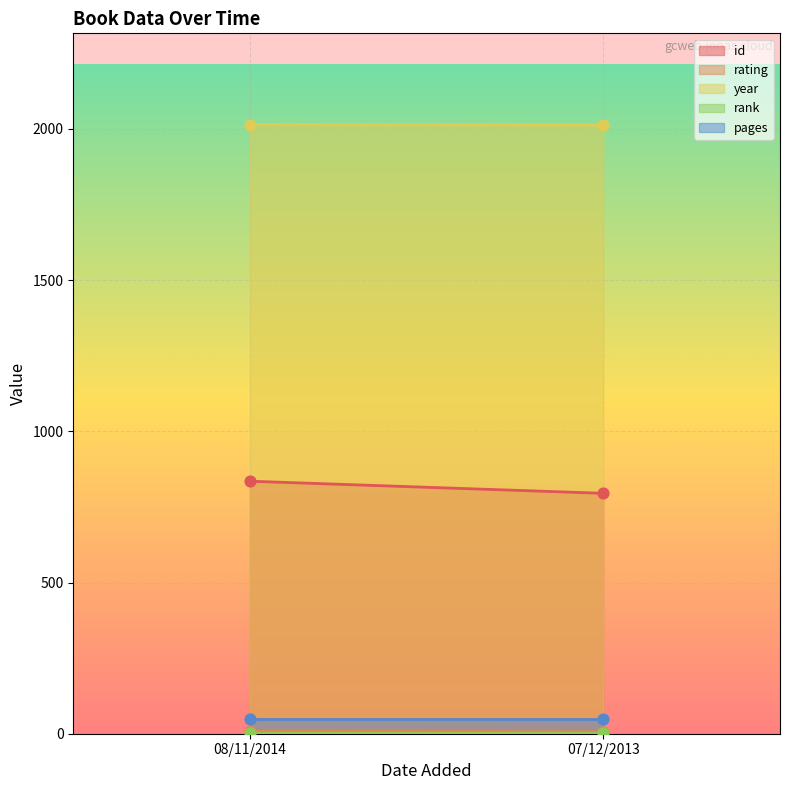

What are all the series names shown in the legend?

id, rating, year, rank, pages